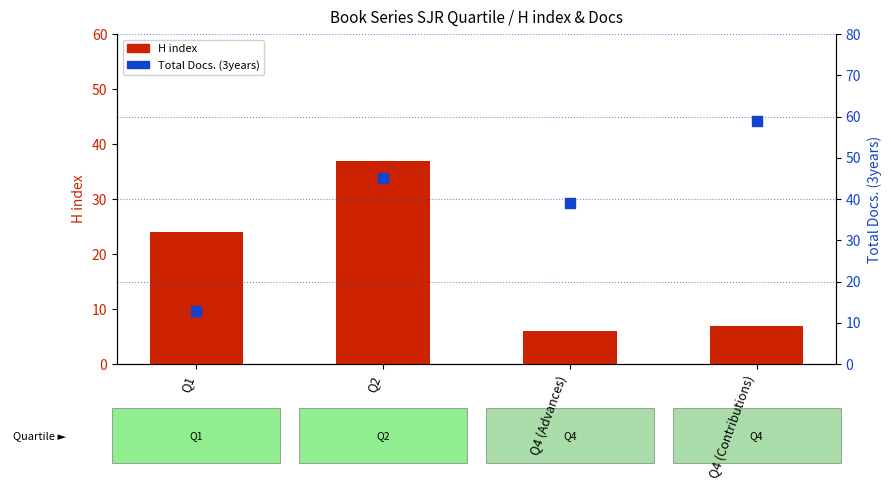

Which series has the largest total across all categories?

Total Docs. (3years)